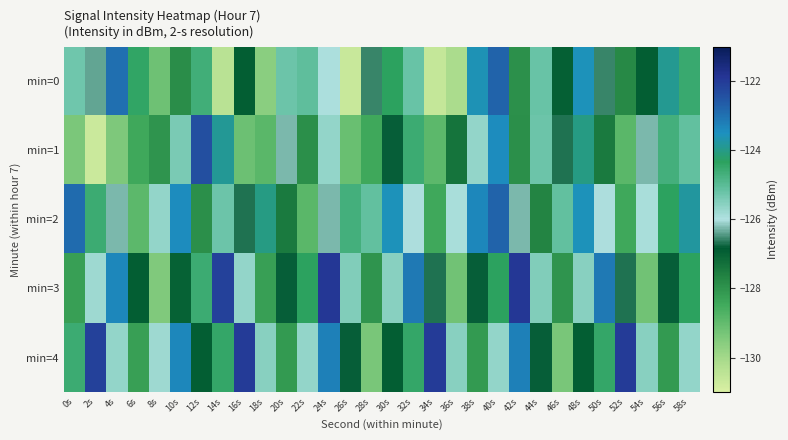

Reading right to left, list all the values displayed in this chart.

min=0: 58s=-124.5	56s=-123.9	54s=-126.9	52s=-127.8	50s=-126.6	48s=-123.5	46s=-127.0	44s=-125.2	42s=-127.9	40s=-122.8	38s=-123.6	36s=-130.1	34s=-130.6	32s=-125.2	30s=-124.3	28s=-126.6	26s=-130.7	24s=-126.0	22s=-125.1	20s=-125.3	18s=-129.6	16s=-126.9	14s=-130.4	12s=-124.6	10s=-127.9	8s=-129.2	6s=-124.4	4s=-123.0	2s=-126.4	0s=-125.3
min=1: 58s=-125.1	56s=-124.7	54s=-126.2	52s=-128.9	50s=-127.5	48s=-124.0	46s=-126.7	44s=-125.2	42s=-127.9	40s=-123.5	38s=-125.7	36s=-127.3	34s=-128.9	32s=-124.6	30s=-126.8	28s=-128.5	26s=-129.1	24s=-125.7	22s=-127.9	20s=-126.2	18s=-128.9	16s=-129.2	14s=-123.9	12s=-122.4	10s=-125.4	8s=-128.0	6s=-128.4	4s=-129.4	2s=-130.7	0s=-129.4
min=2: 58s=-123.8	56s=-124.3	54s=-125.9	52s=-128.5	50s=-126.0	48s=-123.6	46s=-125.1	44s=-127.7	42s=-126.2	40s=-122.8	38s=-123.3	36s=-125.9	34s=-128.5	32s=-126.0	30s=-123.6	28s=-125.1	26s=-124.7	24s=-126.2	22s=-128.9	20s=-127.5	18s=-124.0	16s=-126.7	14s=-125.2	12s=-127.9	10s=-123.5	8s=-125.7	6s=-128.9	4s=-126.2	2s=-124.6	0s=-122.9
min=3: 58s=-124.3	56s=-126.8	54s=-129.2	52s=-126.7	50s=-123.1	48s=-125.6	46s=-128.0	44s=-125.5	42s=-121.9	40s=-124.3	38s=-126.8	36s=-129.2	34s=-126.7	32s=-123.1	30s=-125.6	28s=-128.0	26s=-125.5	24s=-121.9	22s=-124.3	20s=-126.8	18s=-128.2	16s=-125.7	14s=-122.1	12s=-124.6	10s=-127.0	8s=-129.5	6s=-126.9	4s=-123.3	2s=-125.8	0s=-128.2
min=4: 58s=-125.7	56s=-128.1	54s=-125.6	52s=-122.0	50s=-124.5	48s=-126.9	46s=-129.3	44s=-126.8	42s=-123.2	40s=-125.7	38s=-128.1	36s=-125.6	34s=-122.0	32s=-124.5	30s=-126.9	28s=-129.3	26s=-126.8	24s=-123.2	22s=-125.7	20s=-128.1	18s=-125.6	16s=-122.0	14s=-124.5	12s=-126.9	10s=-123.3	8s=-125.8	6s=-128.2	4s=-125.7	2s=-122.1	0s=-124.6